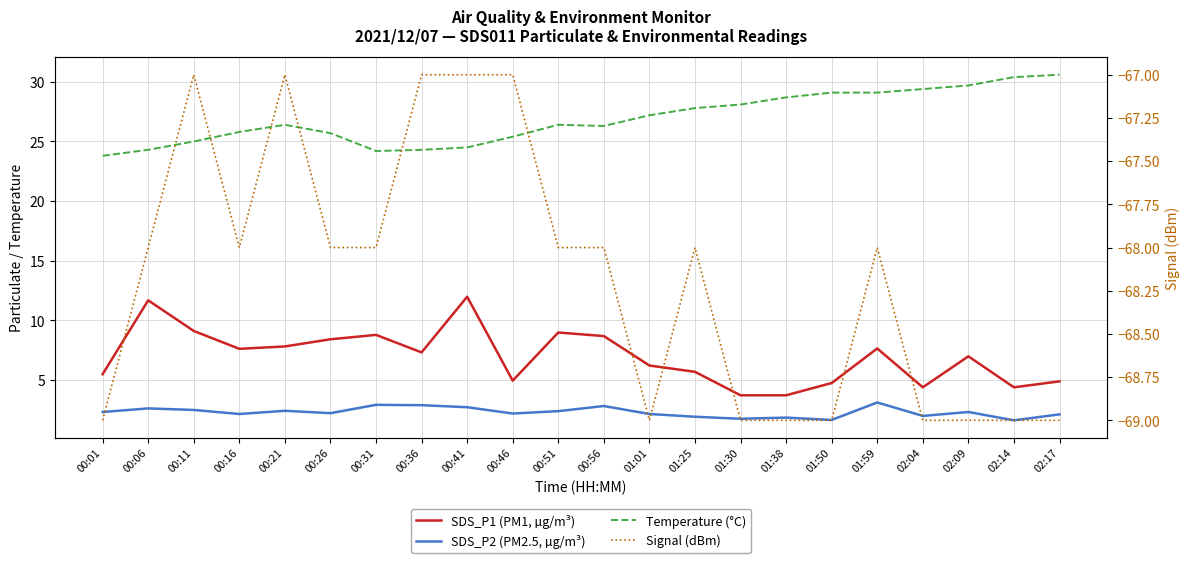

How many lines are shown in the chart?

4